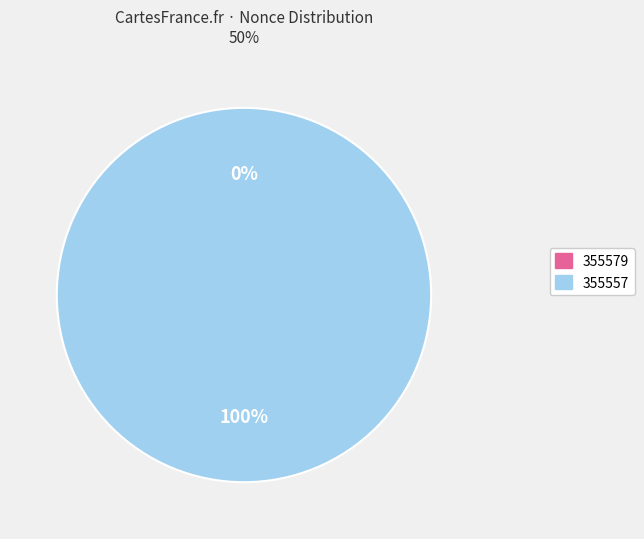

Count the number of slices in the pie.

2